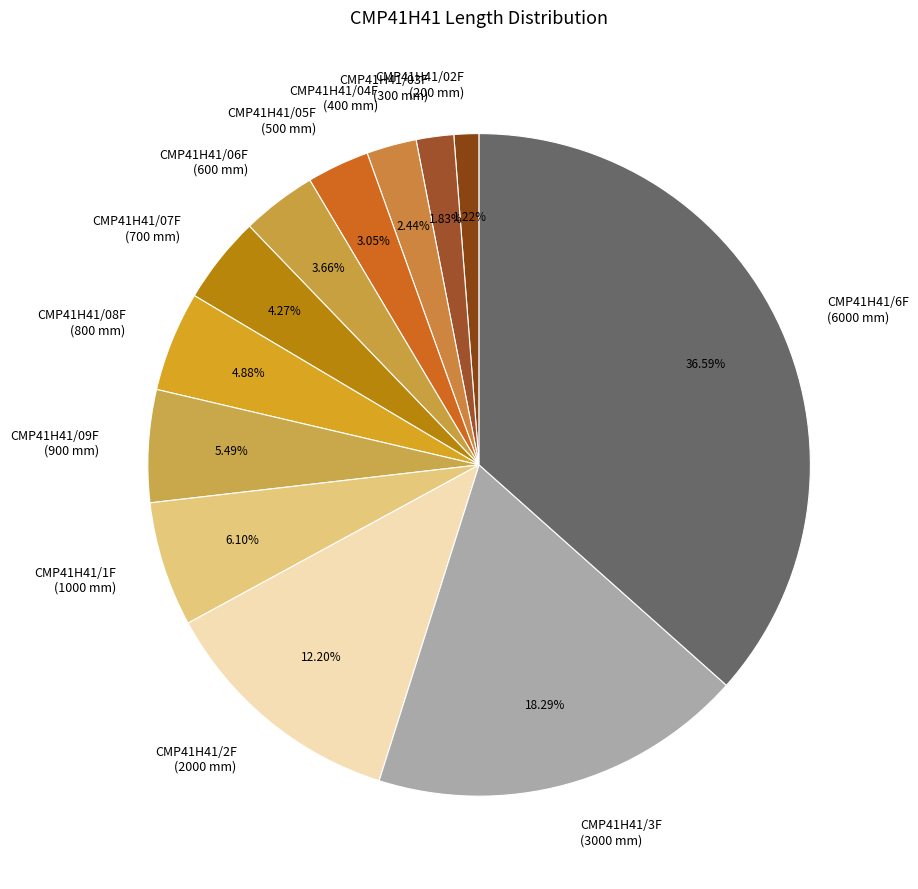

Count the number of slices in the pie.

12